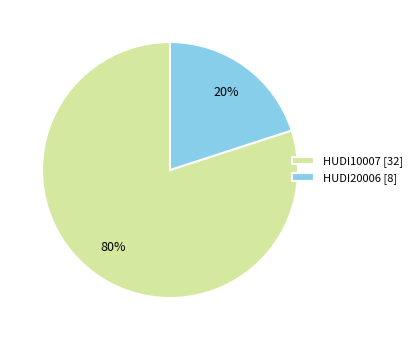

Combined, do HUDI20006 [8] and HUDI10007 [32] account for over 50%?

Yes